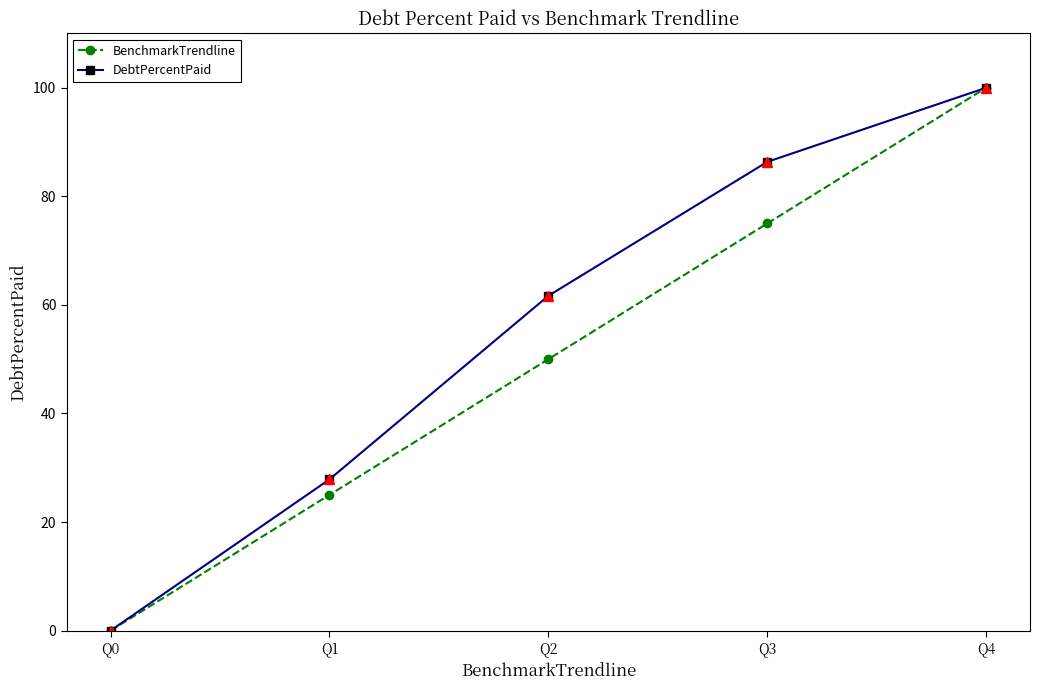

At which label is DebtPercentPaid closest to 50?

Q2